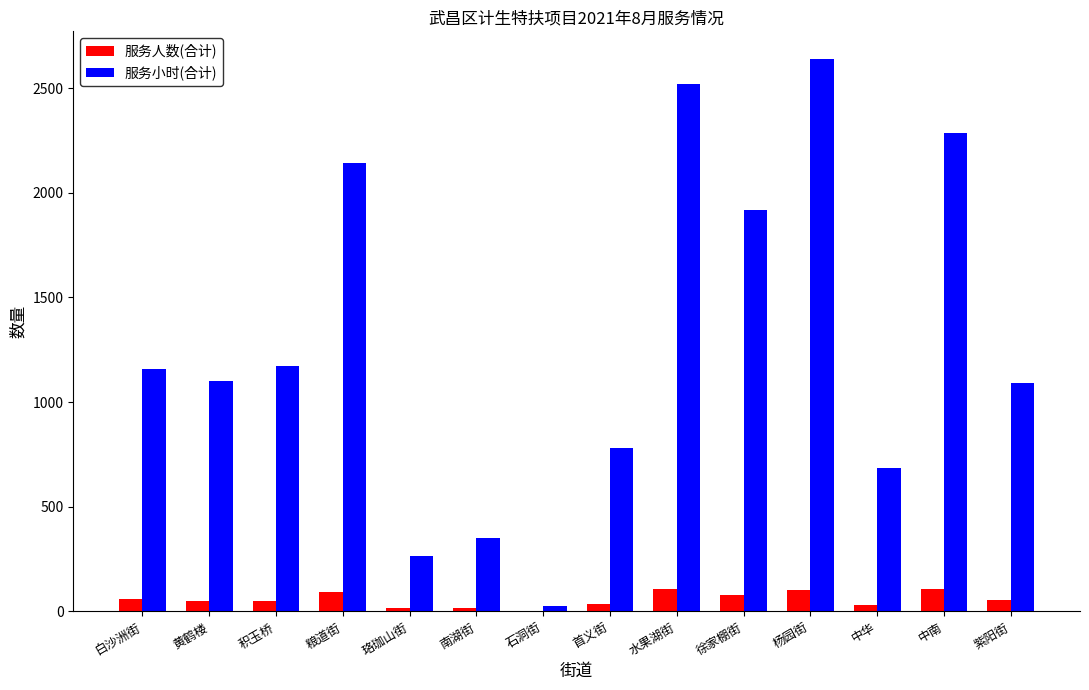

What is the greatest value displayed?

2639